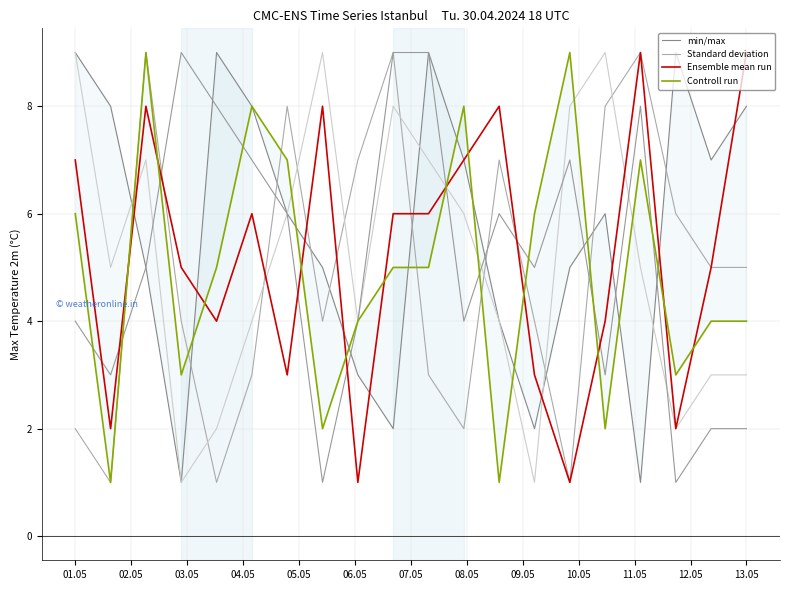

What is the maximum value for Ensemble mean run?

9